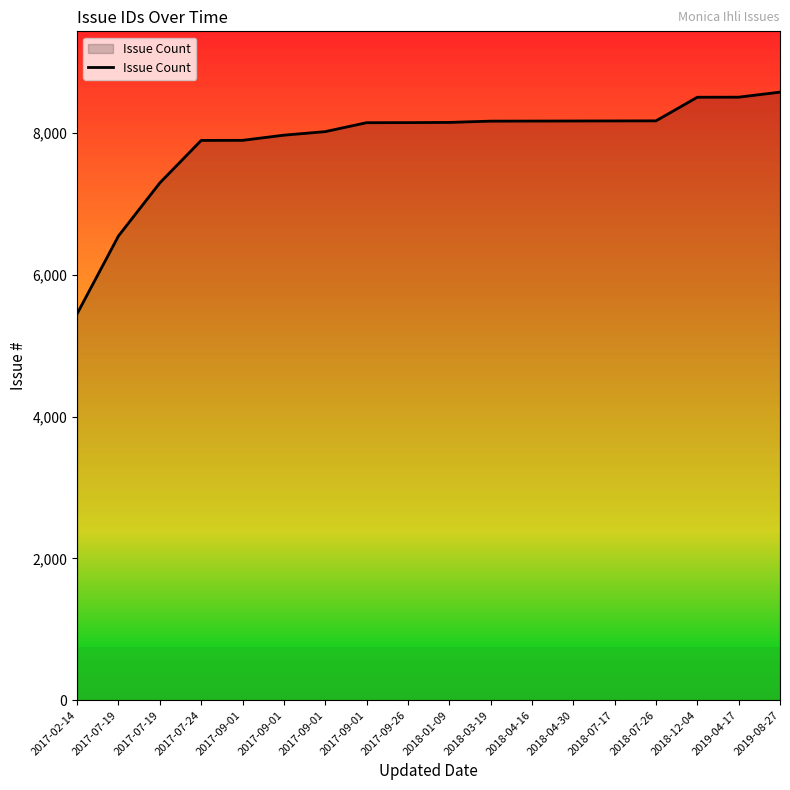

What is the difference between the maximum and minimum values?

3125